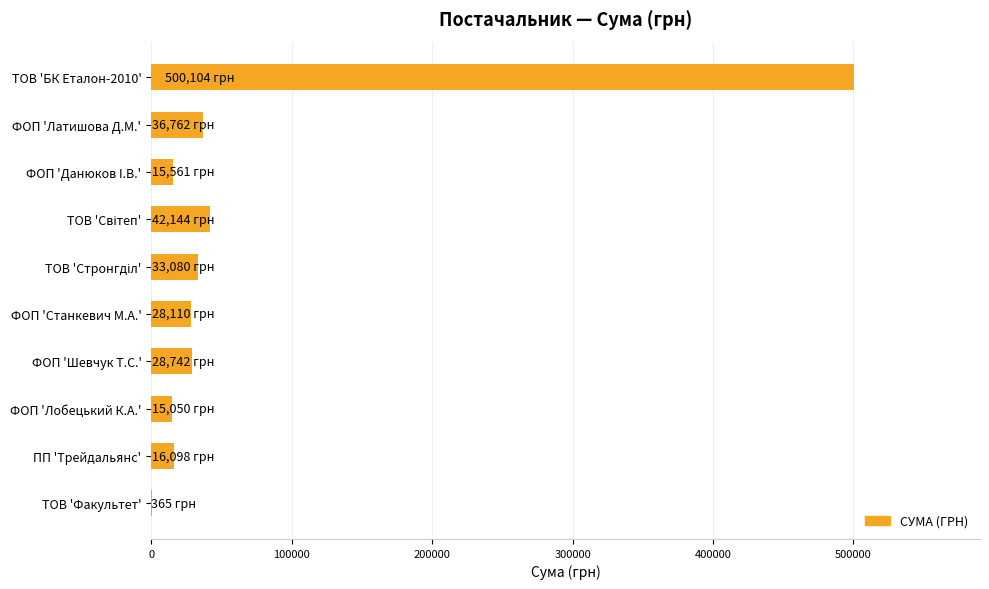

What is the sum of all values?

716015.9